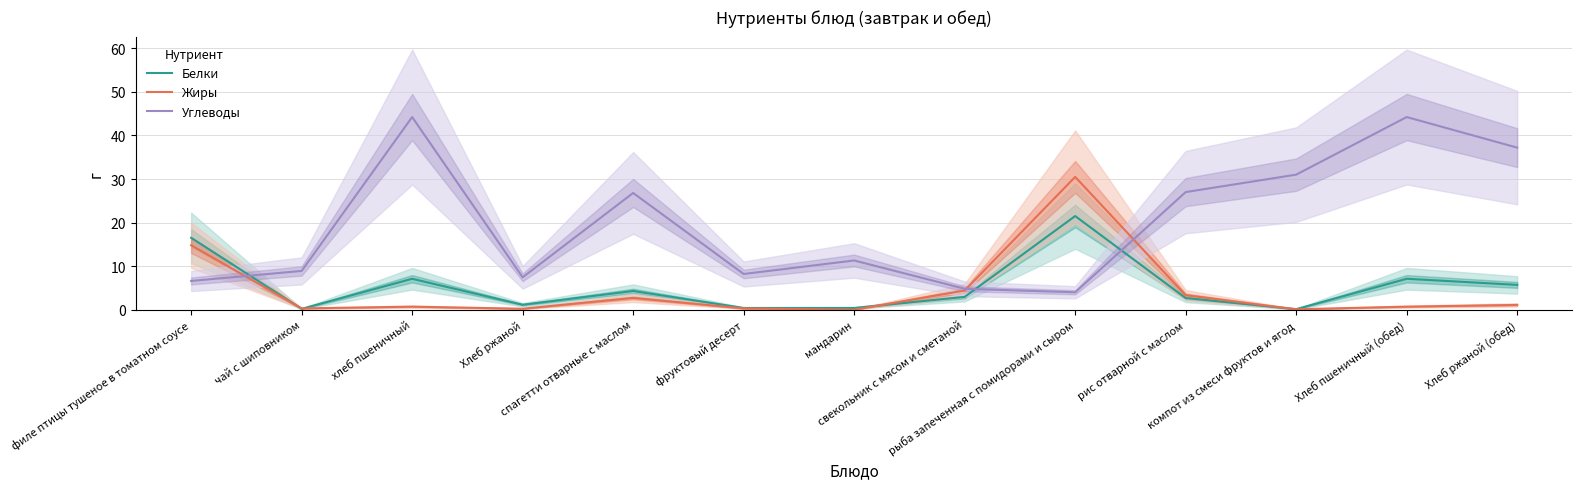

Which label corresponds to the largest value in the chart?

хлеб пшеничный